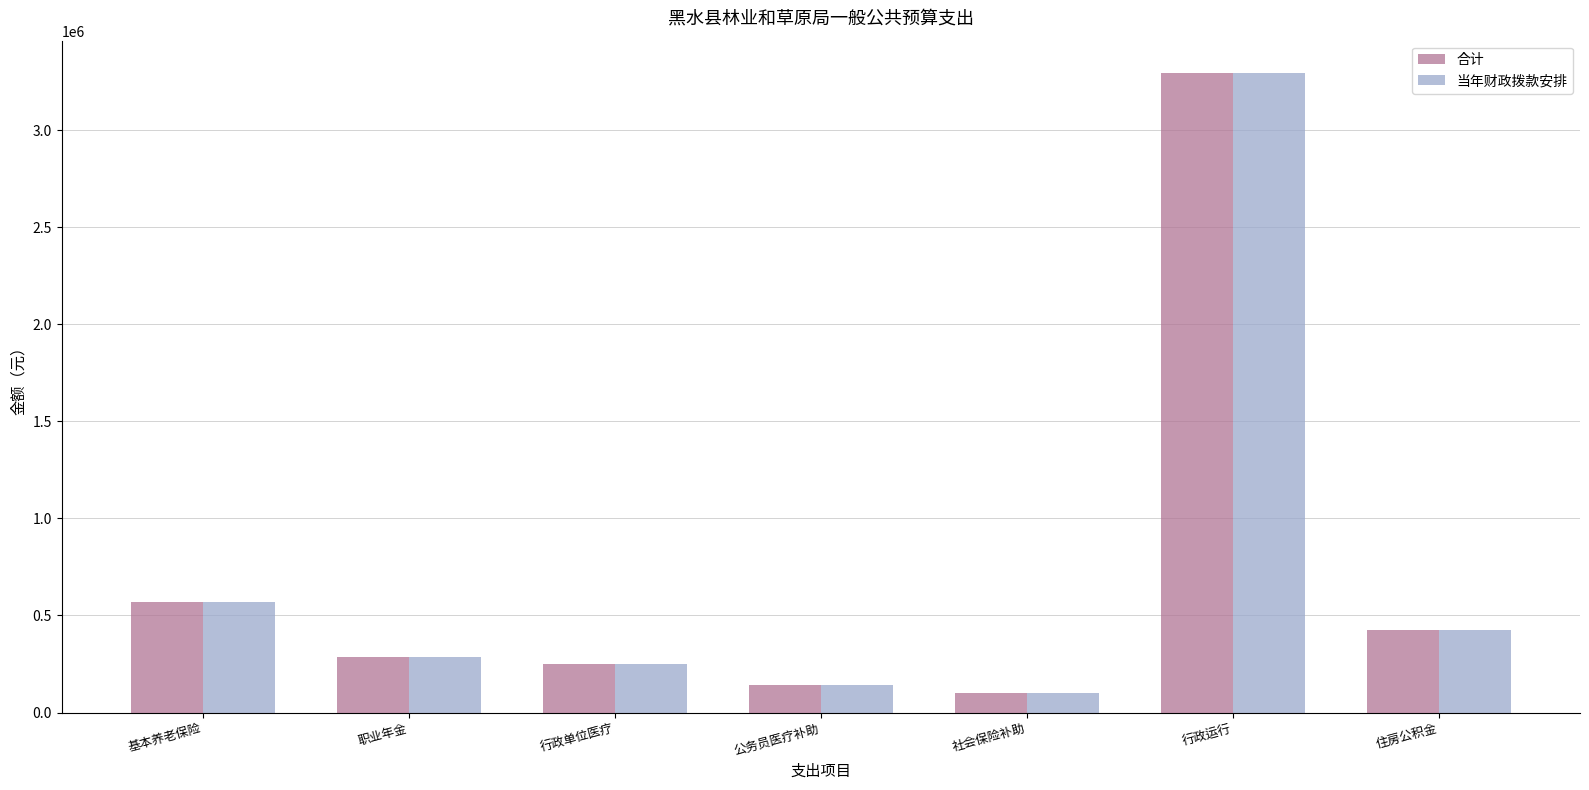

What value does the 当年财政拨款安排 series have at 社会保险补助?

98008.7